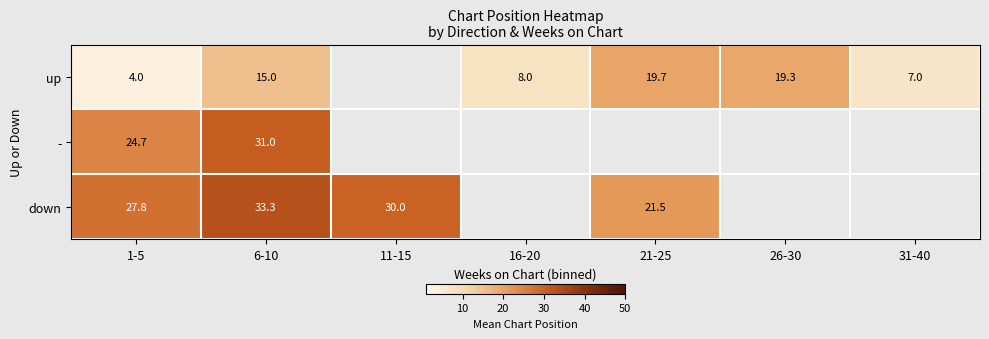

Is it true that - equals 21.5 at 6-10?

False